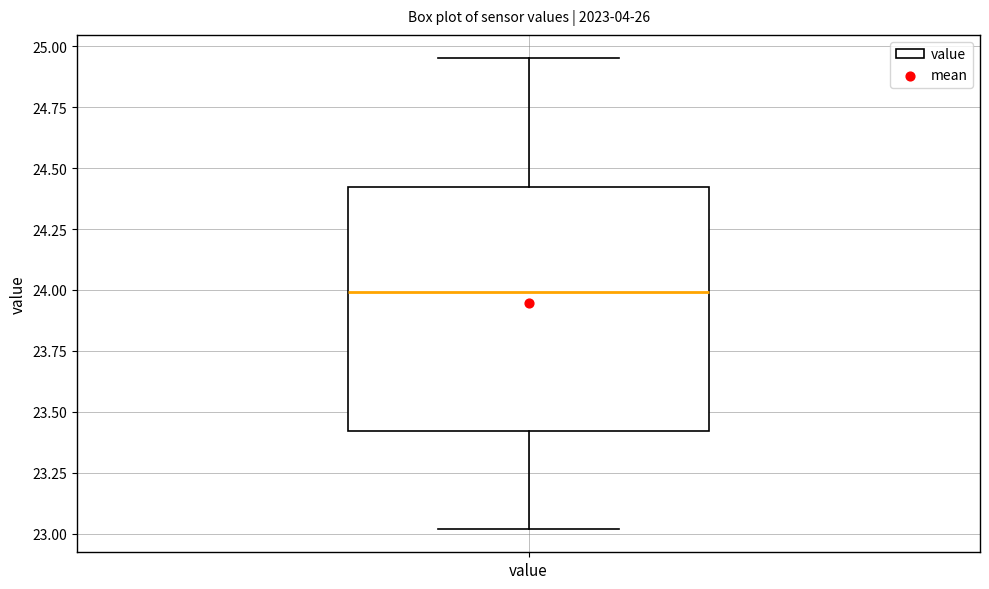

Transcribe this box plot: give where the median line is, the range the box spans, and where the two whiskers end, as read against the y-axis. The values are not printed on the chart, so give them approximately, as read against the axis.

median 24.00, box 23.40 to 24.40, whiskers 23.00 to 24.95